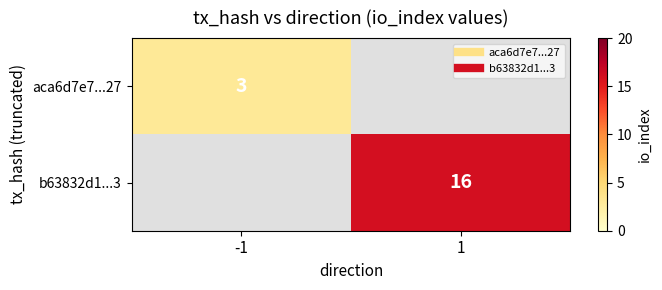

Count the number of data series in this chart.

2